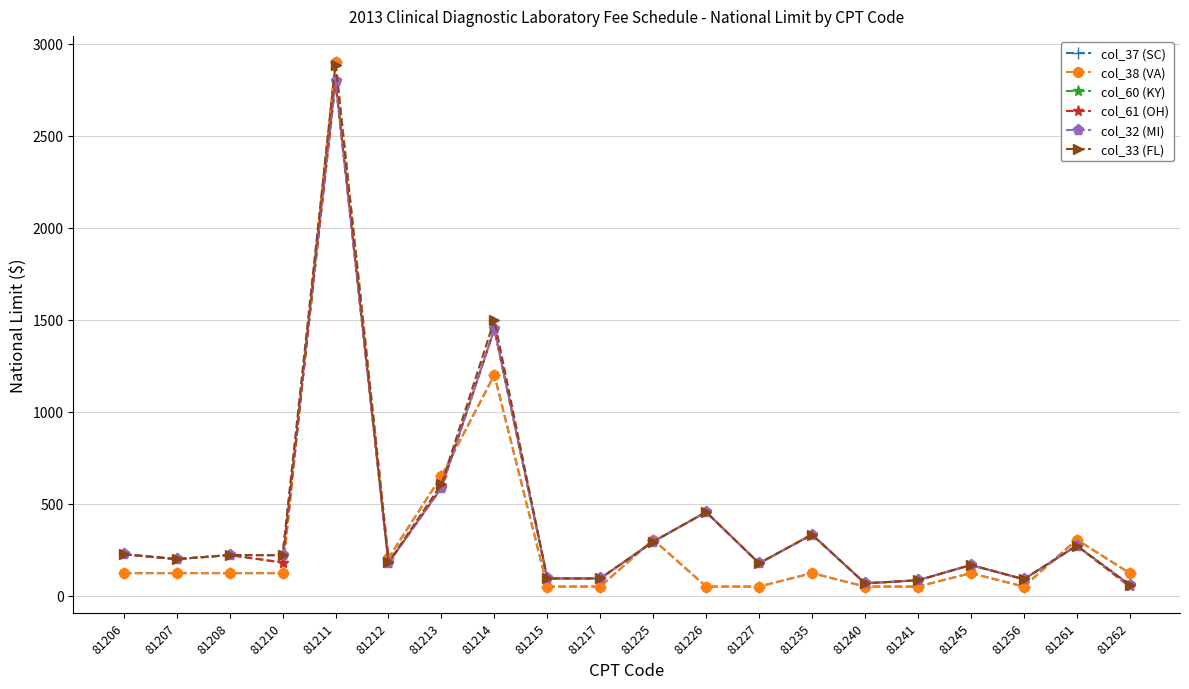

Between 81207 and 81241, which is larger?

81207